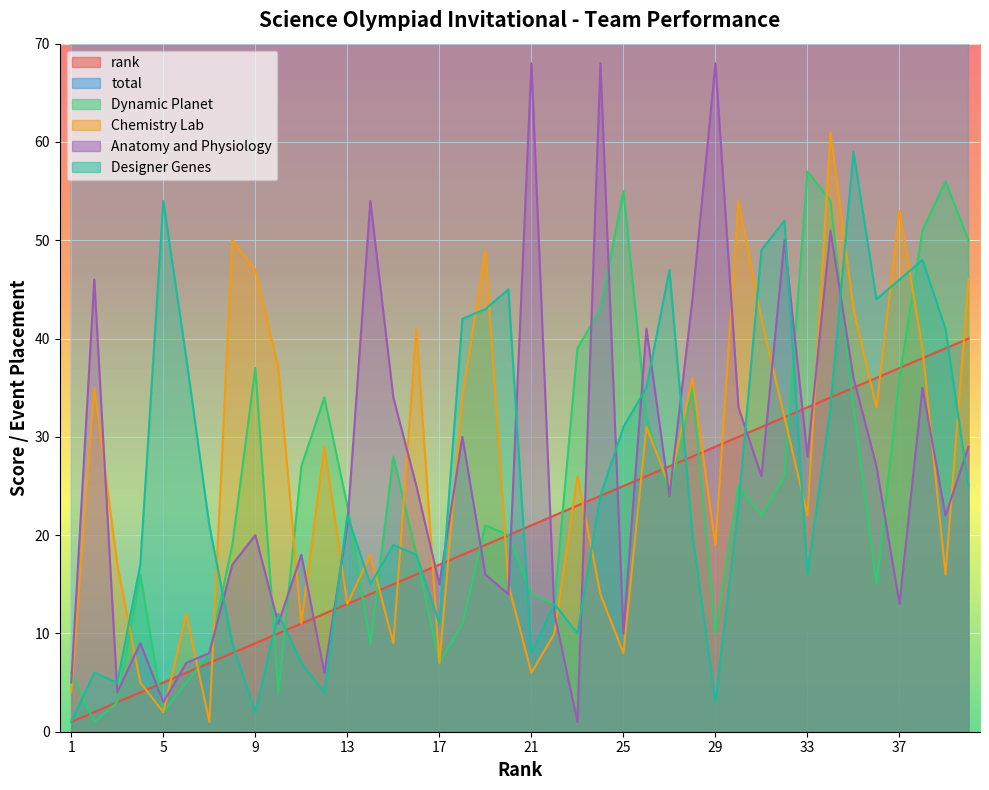

What is the approximate value of total at 37?

578